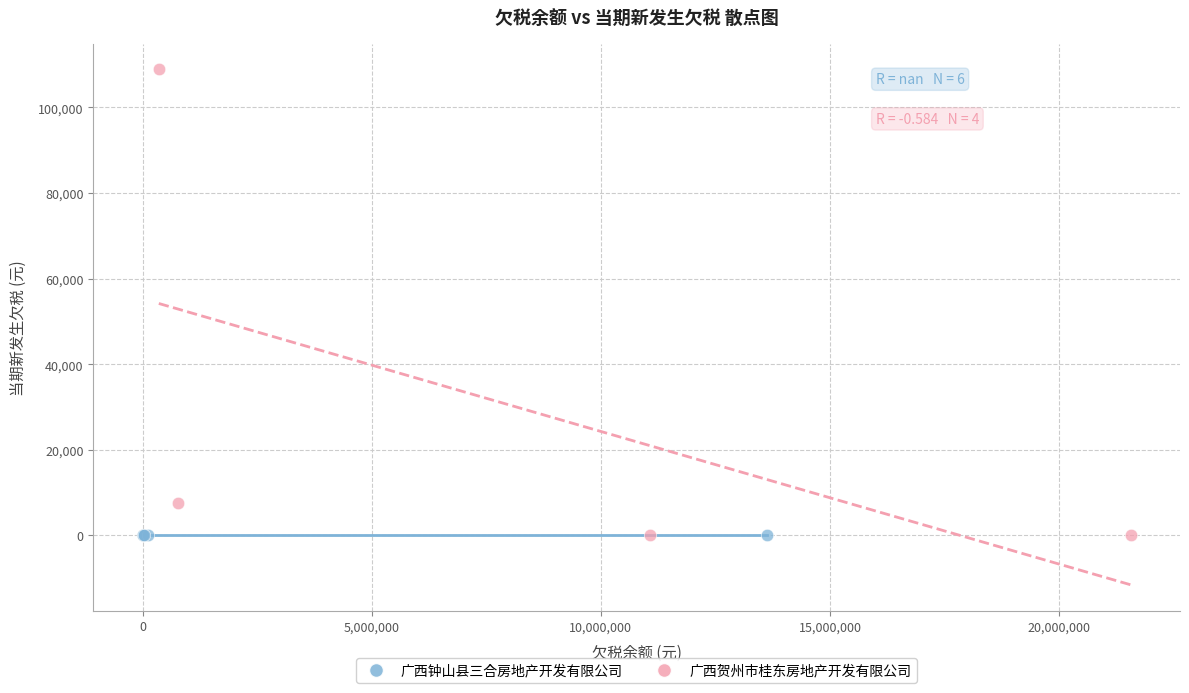

Which series contains the highest Y value?

广西贺州市桂东房地产开发有限公司